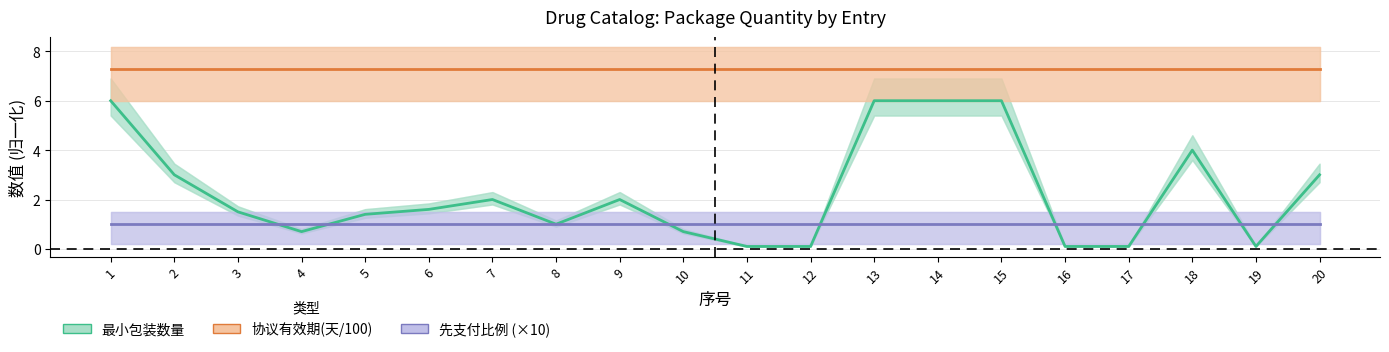

Rank the series by their maximum value, from highest to lowest.

协议有效期(天/100), 最小包装数量, 先支付比例 (×10)